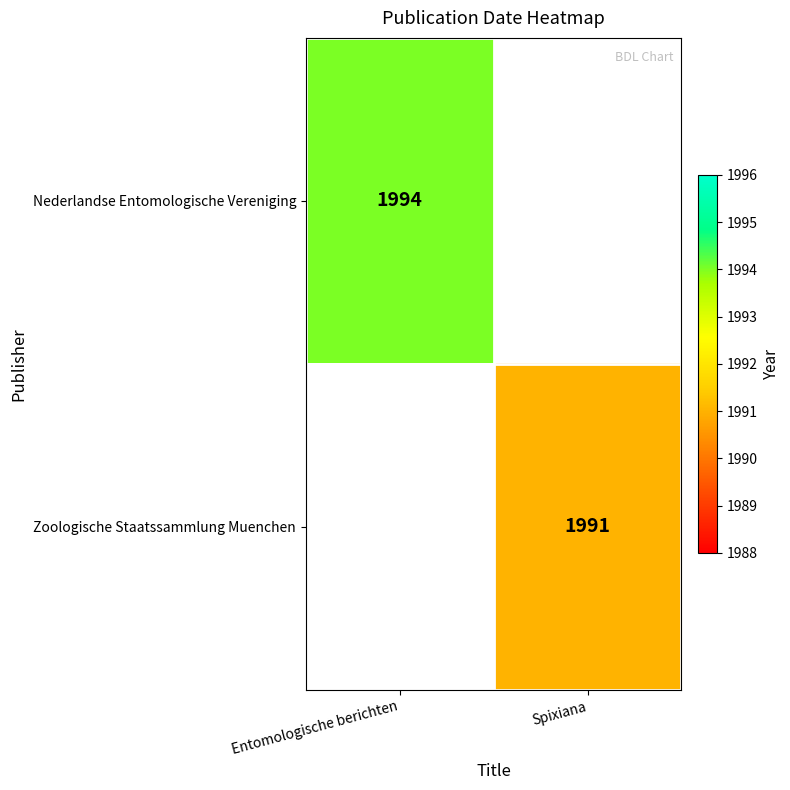

The value of Zoologische Staatssammlung Muenchen at Spixiana is 563. True or false?

False